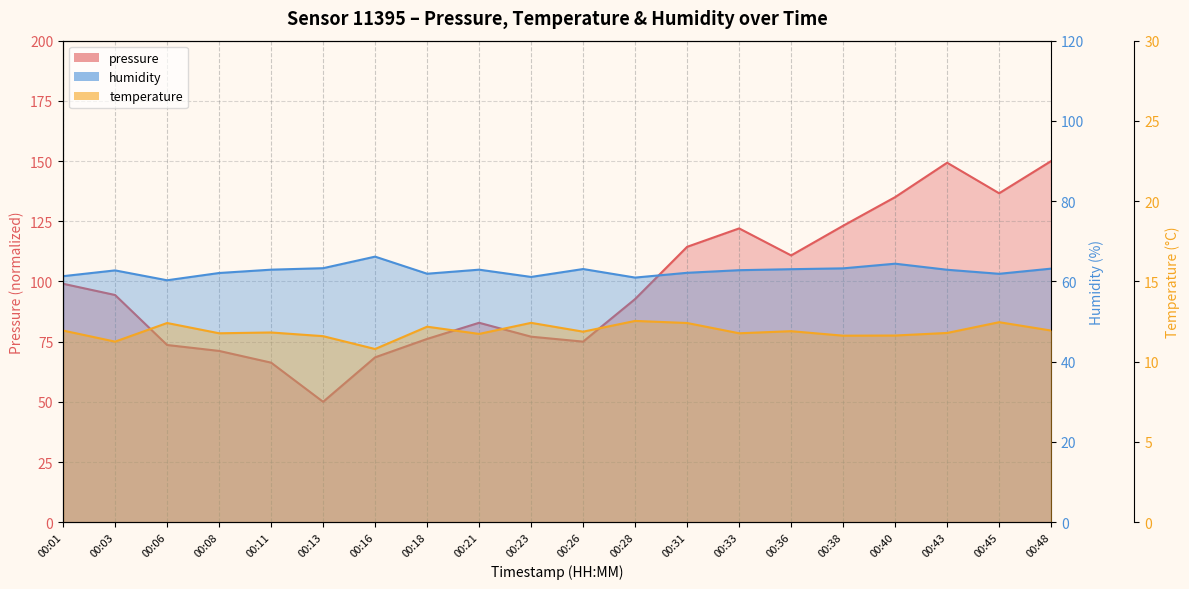

What is the total value across all series at 00:18?

150.2